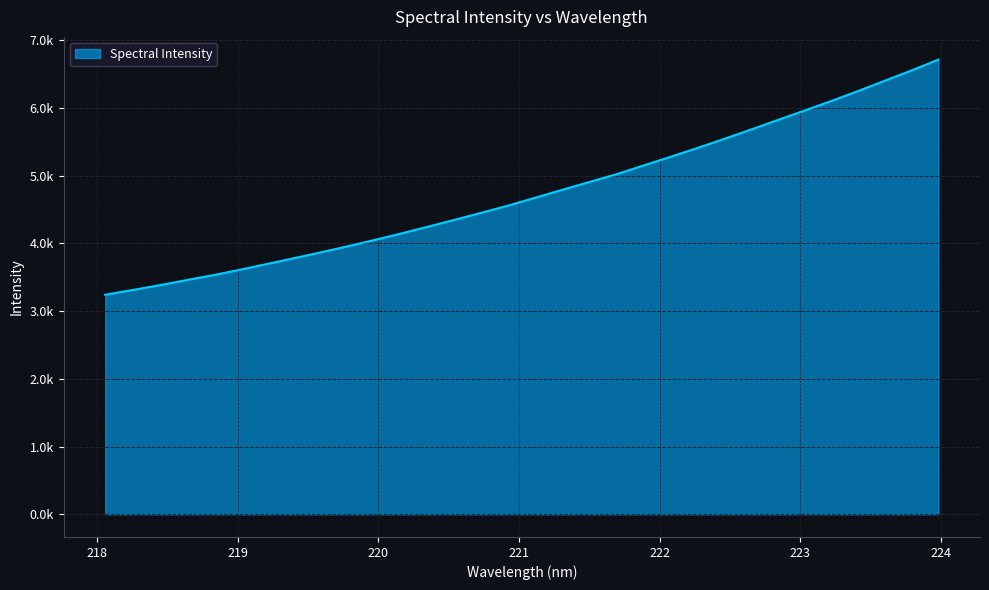

List the labels in order of value, smallest first.

218.0596, 218.2508, 218.442, 218.6332, 218.8244, 219.0156, 219.2067, 219.3979, 219.589, 219.7801, 219.9712, 220.1623, 220.3533, 220.5444, 220.7354, 220.9264, 221.1174, 221.3083, 221.4993, 221.6902, 221.8812, 222.0721, 222.263, 222.4538, 222.6447, 222.8355, 223.0264, 223.2172, 223.408, 223.5987, 223.7895, 223.9802